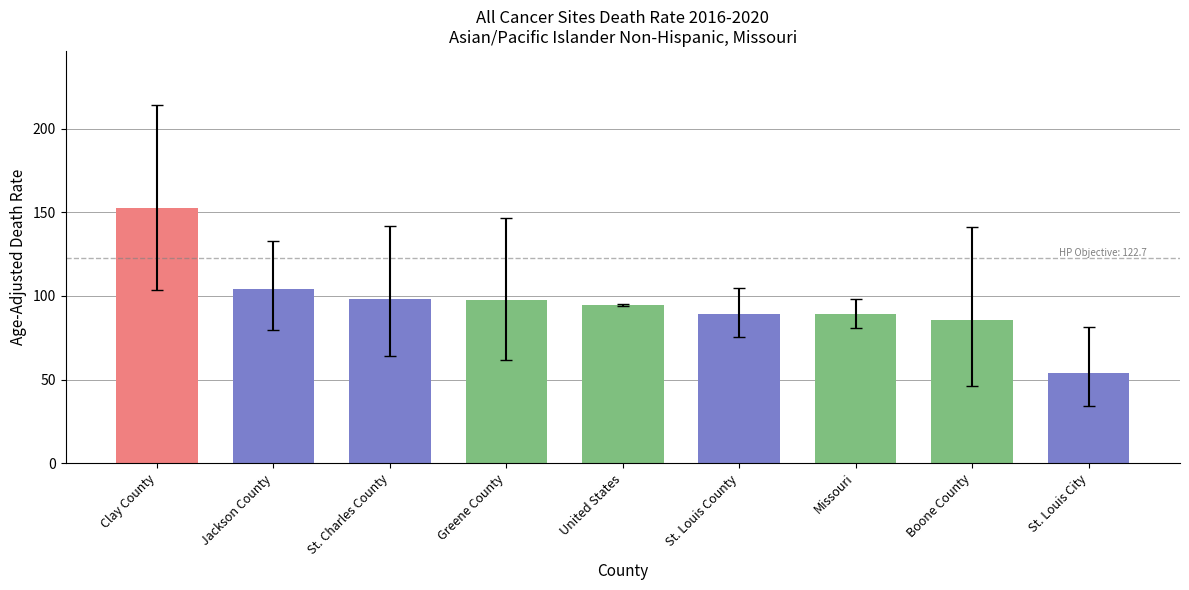

What is the difference between the maximum and minimum values?

98.1